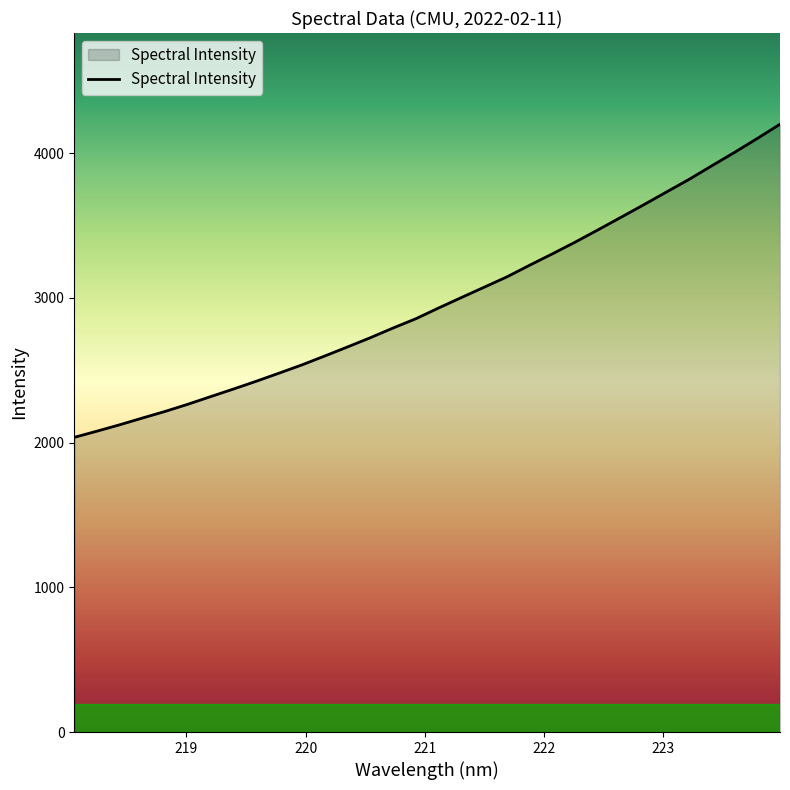

What is the maximum value shown in the chart?

4199.3